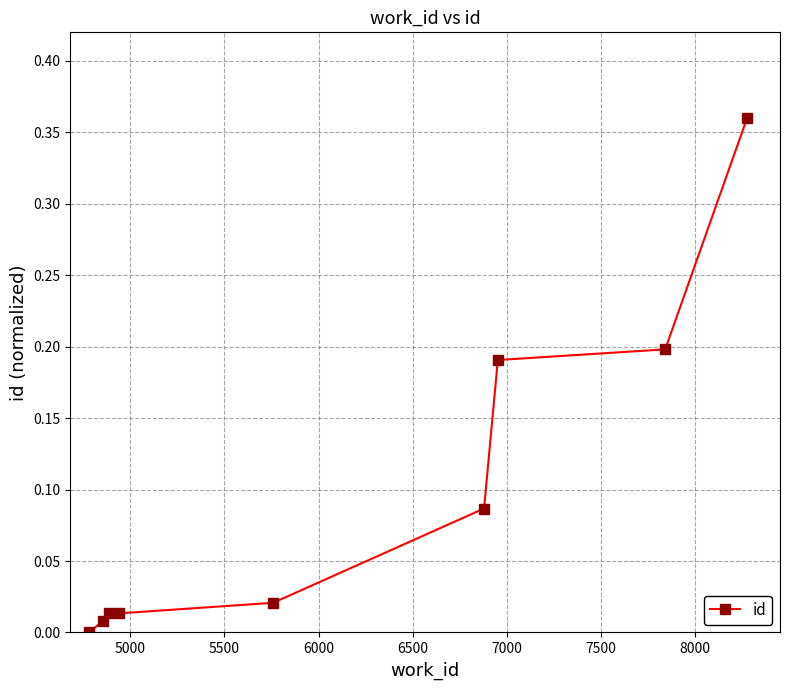

True or false: the data has more than 2 interior local peaks.

False